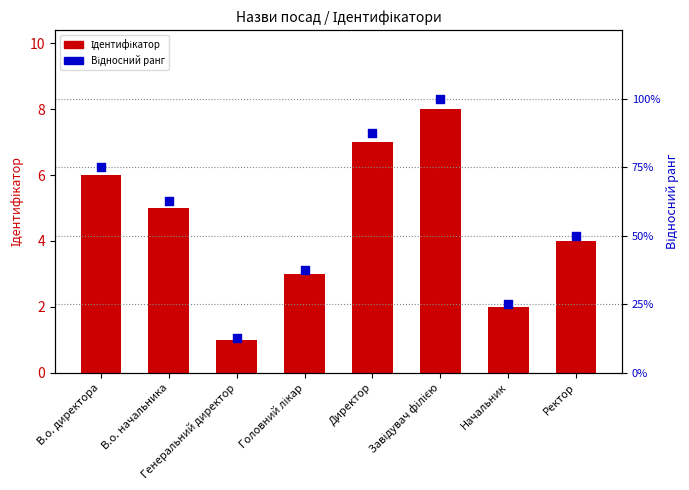

What are all the series names shown in the legend?

Ідентифікатор, Відносний ранг